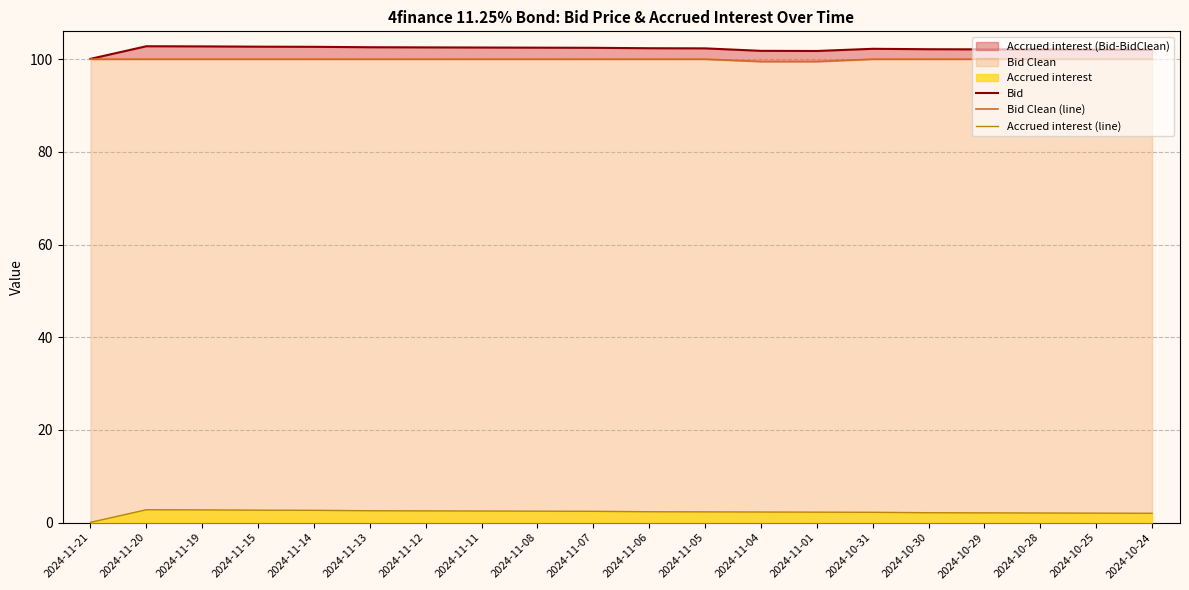

Count the number of categories in the chart.

20